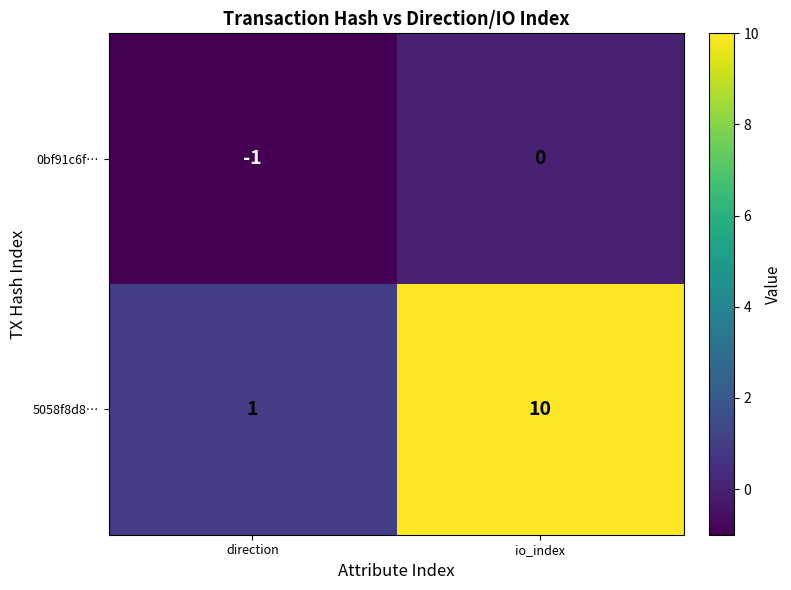

Rank the categories by 5058f8d8… value from highest to lowest.

io_index, direction